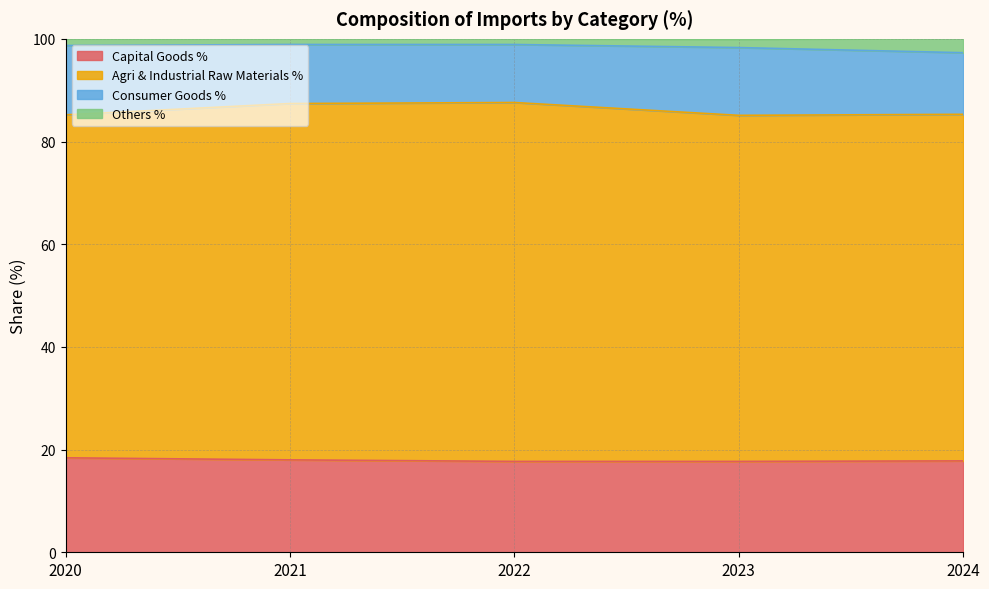

How many data points does each series have?

5